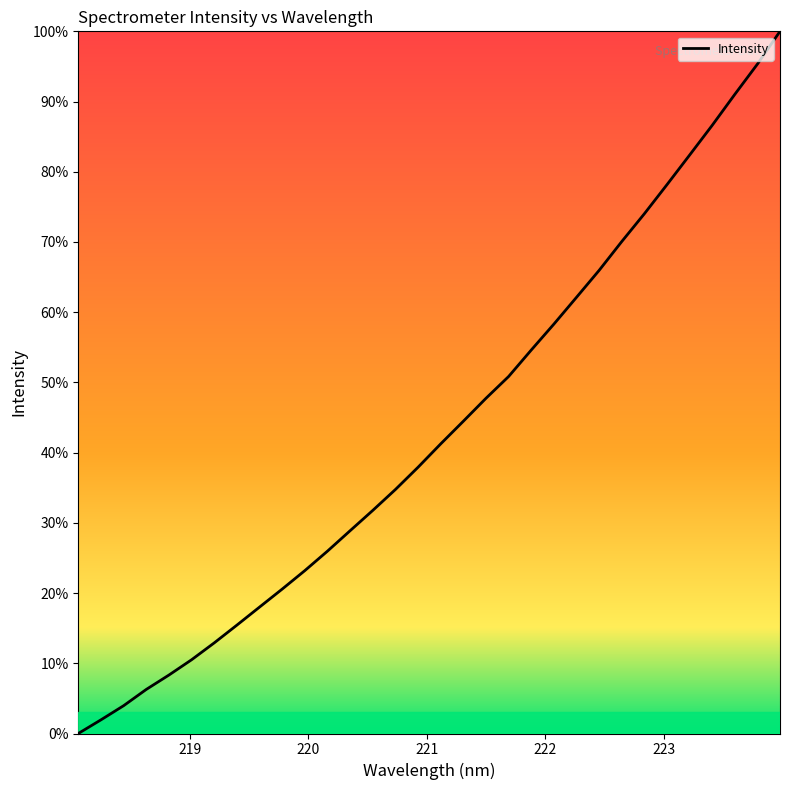

What is the greatest value displayed?

100.0